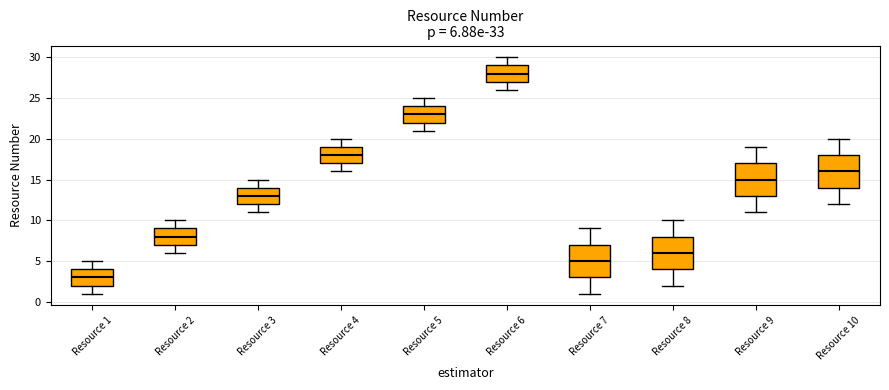

Which box's median line is the highest?

Resource 6